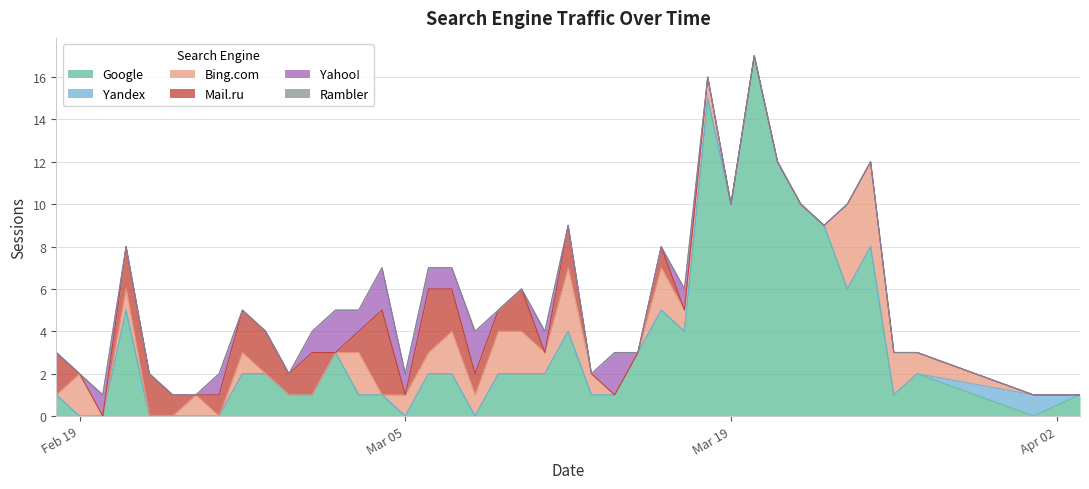

Which series has the largest total across all categories?

Google